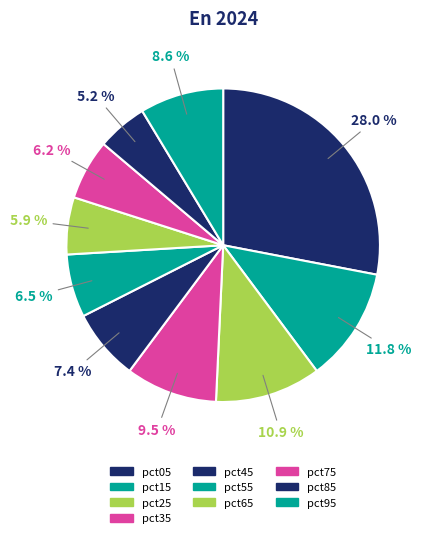

Is it true that pct45 is 7% of the pie?

True